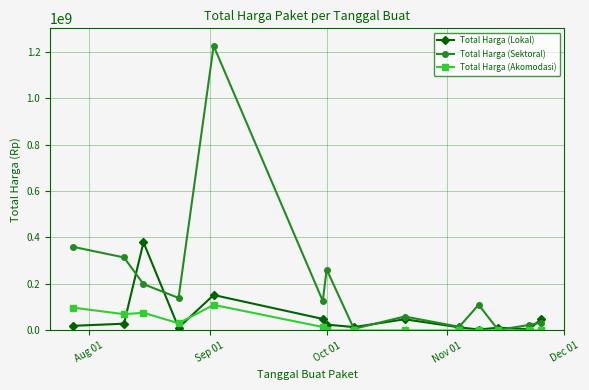

List the series in order of their peak value, lowest first.

Total Harga (Akomodasi), Total Harga (Lokal), Total Harga (Sektoral)